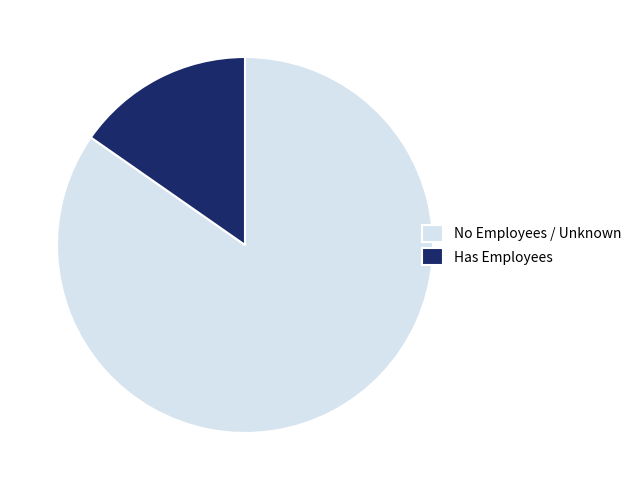

Which category has the smallest portion of the pie?

Has Employees